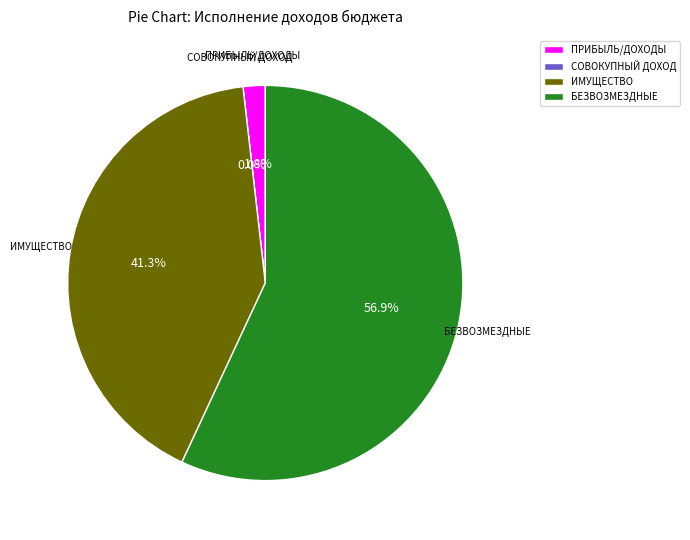

How many slices are in this pie chart?

4